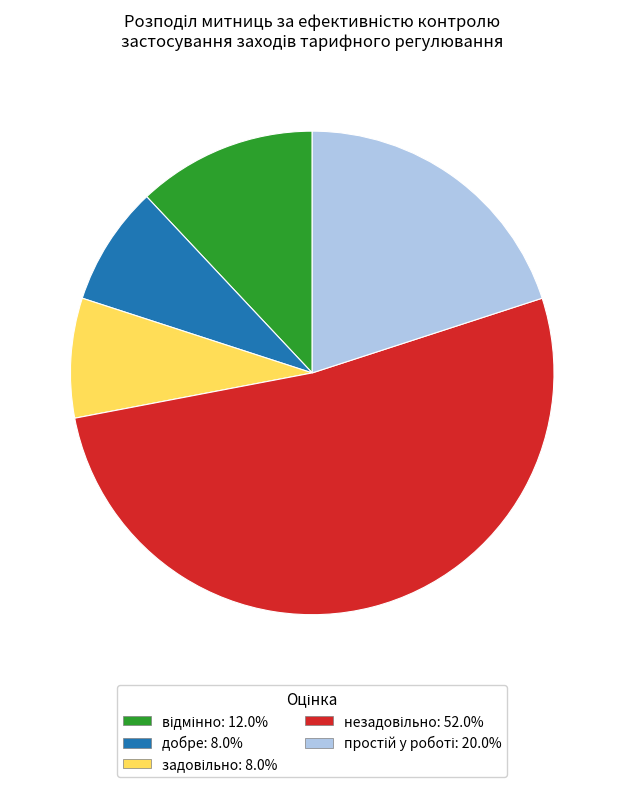

Is there a majority slice in this chart?

Yes